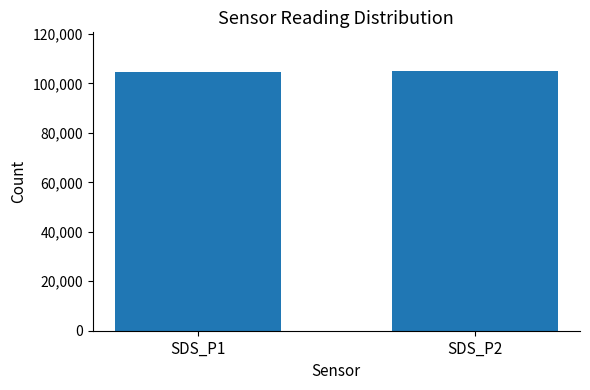

What is the ratio of the value at SDS_P1 to the value at SDS_P2?

1.0